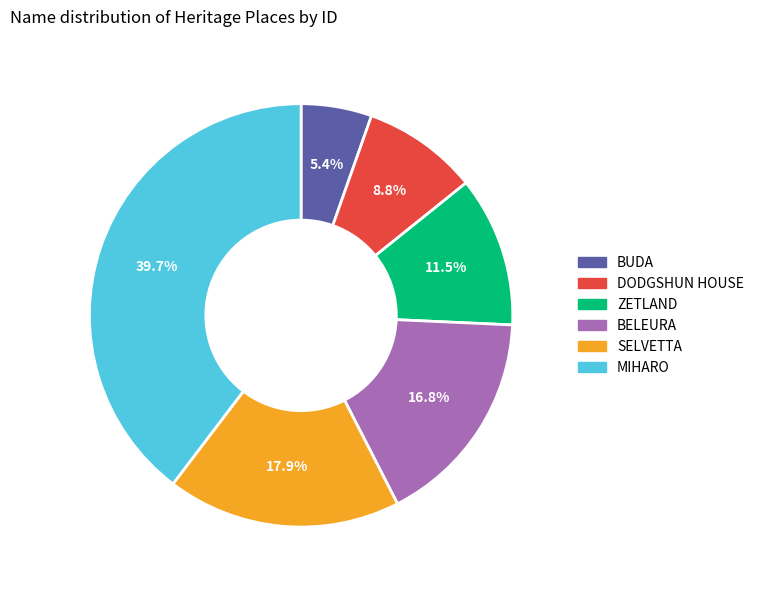

Approximately how many times larger is the value at MIHARO compared to BELEURA?

2.4